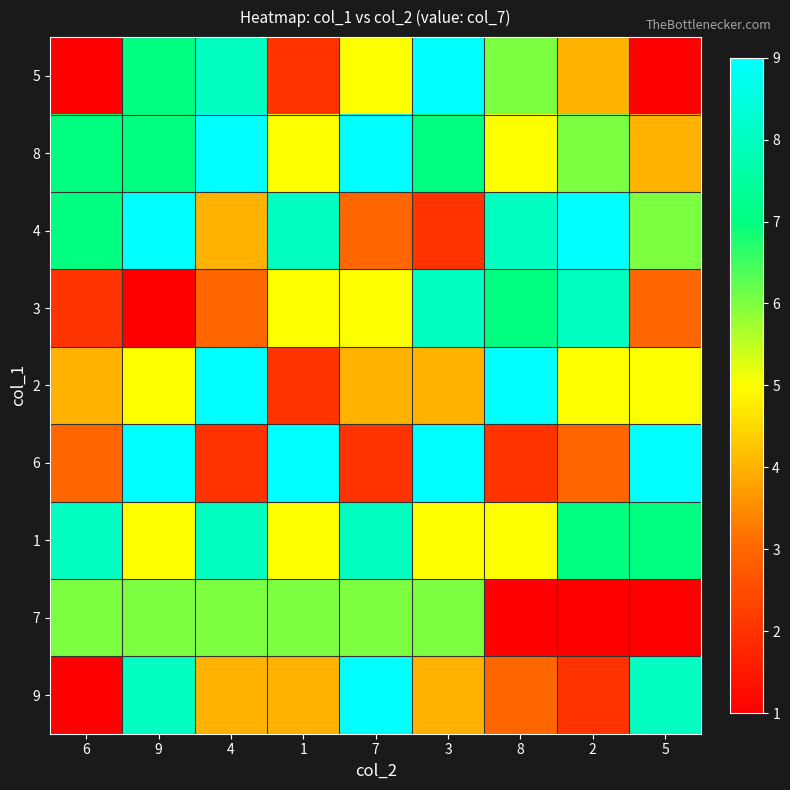

Rank the series at 7 from lowest to highest value.

6, 4, 2, 5, 3, 7, 1, 8, 9